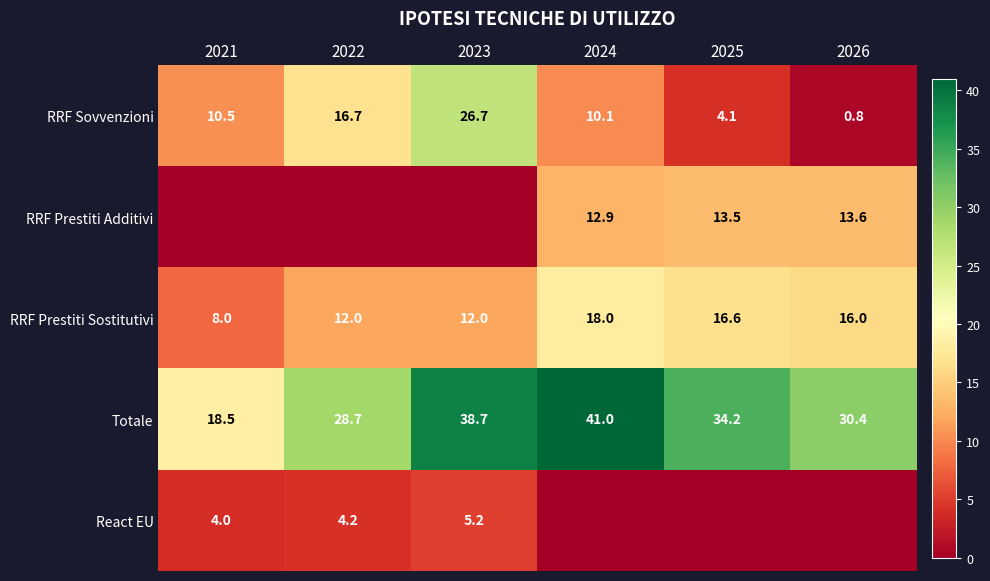

Count the number of data series in this chart.

5